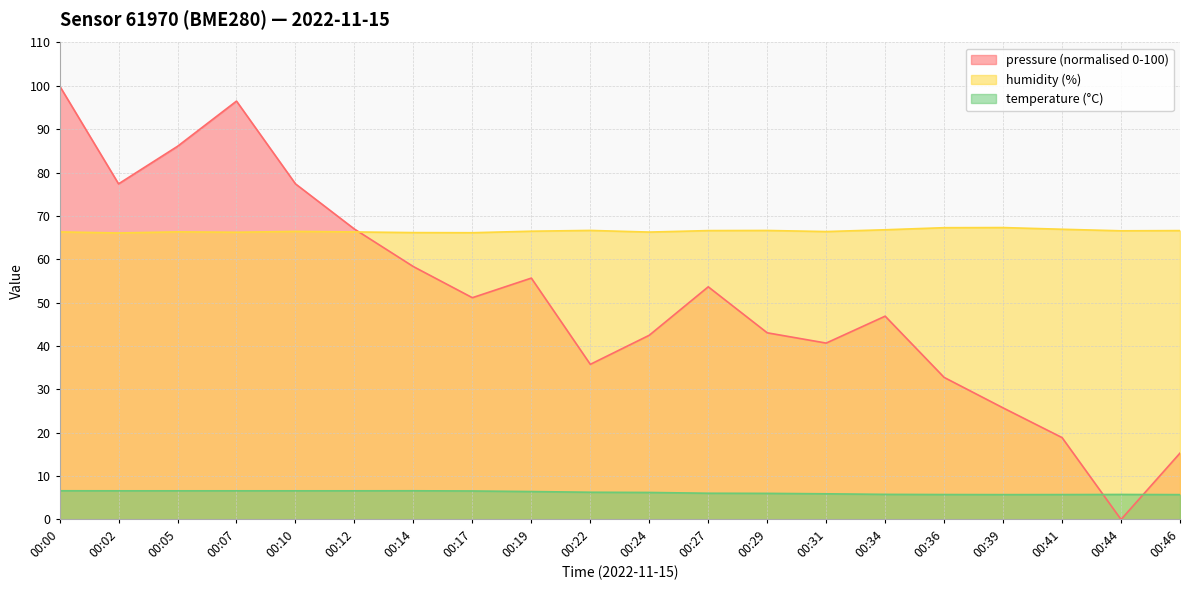

Read the pressure_scaled value at 00:19.

55.7